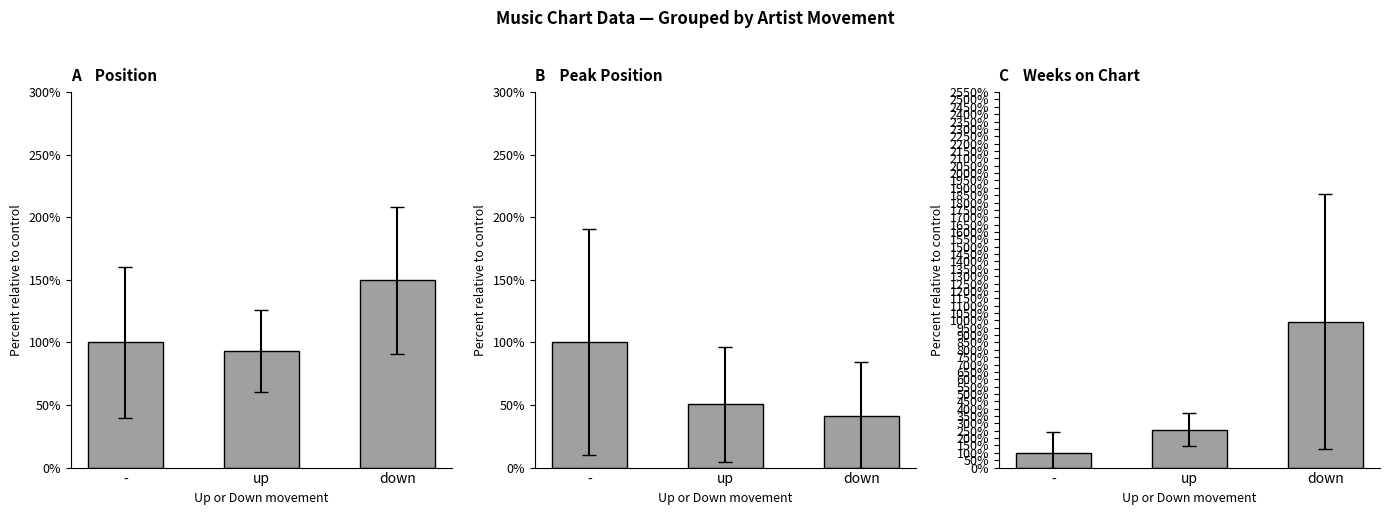

What is the change in value from up to down?

+732.8